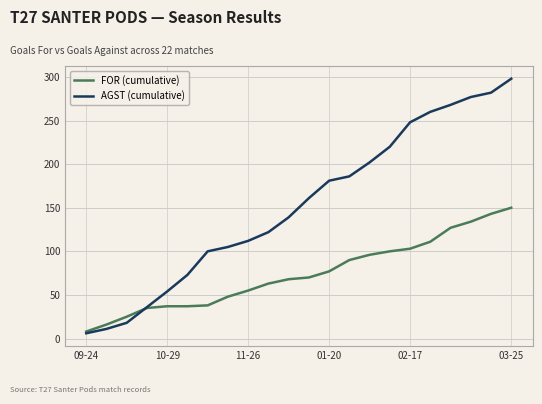

What is the average value of the FOR (cumulative) series?

74